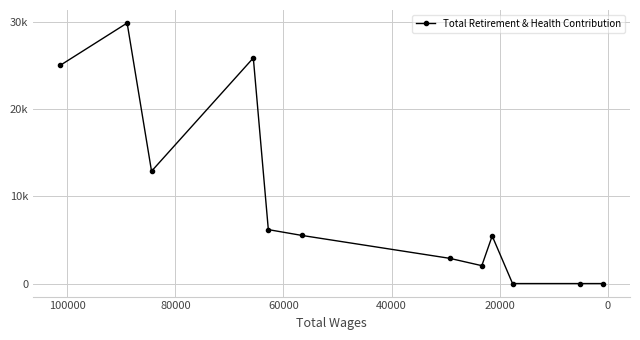

How many interior local valleys (lower than both neighbors) does the data have?

2